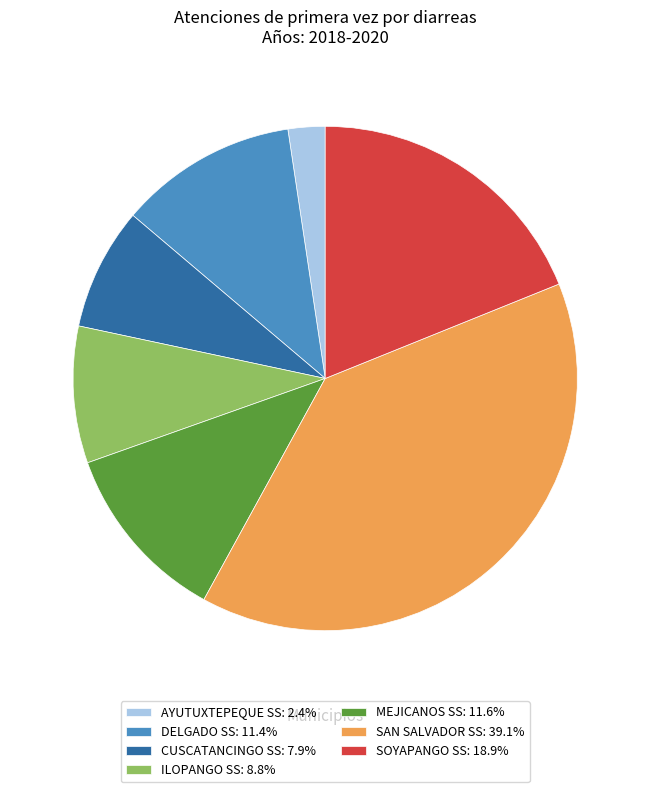

Which slice is the largest?

SAN SALVADOR SS